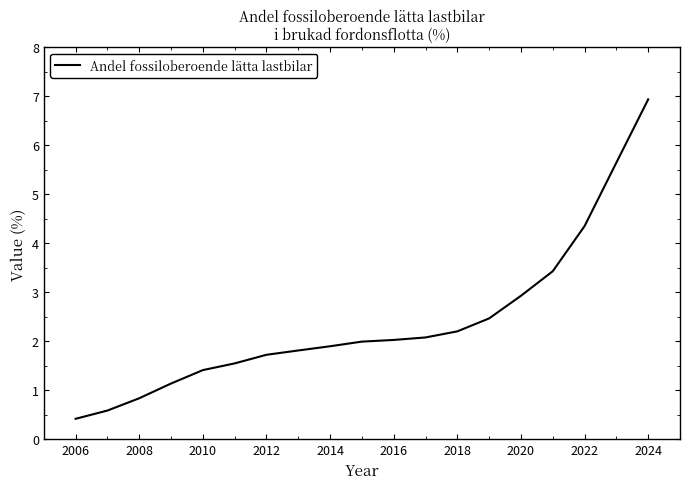

What is the greatest value displayed?

6.9